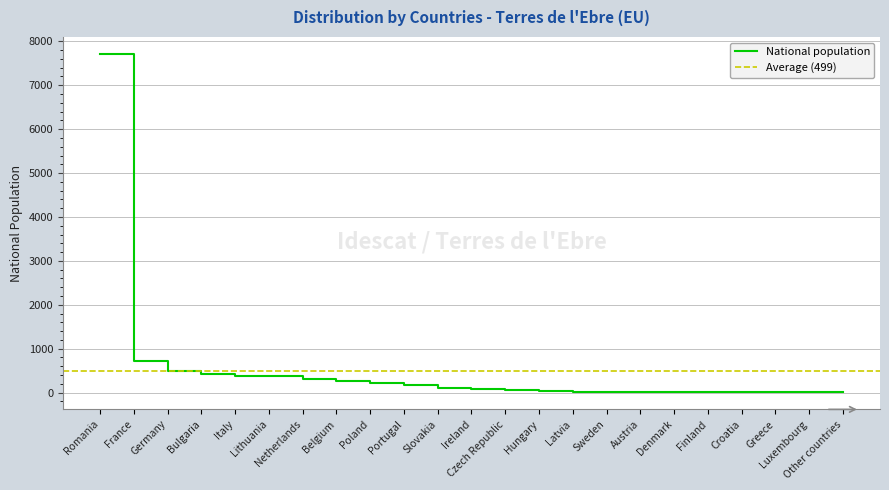

Approximately how many times larger is the value at Czech Republic compared to Ireland?

0.6